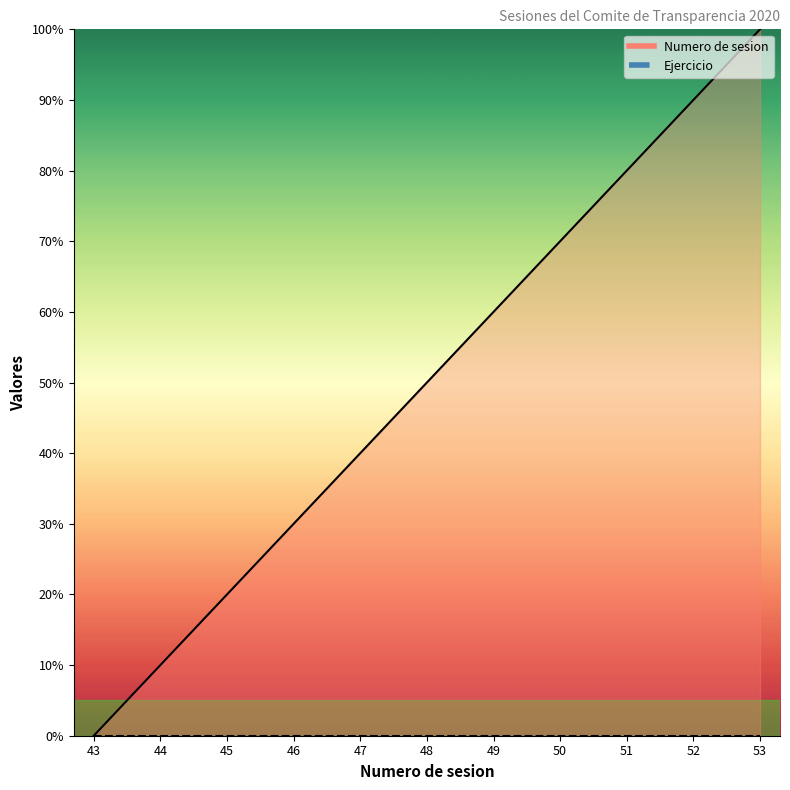

What is the difference between the second highest and minimum values?

90